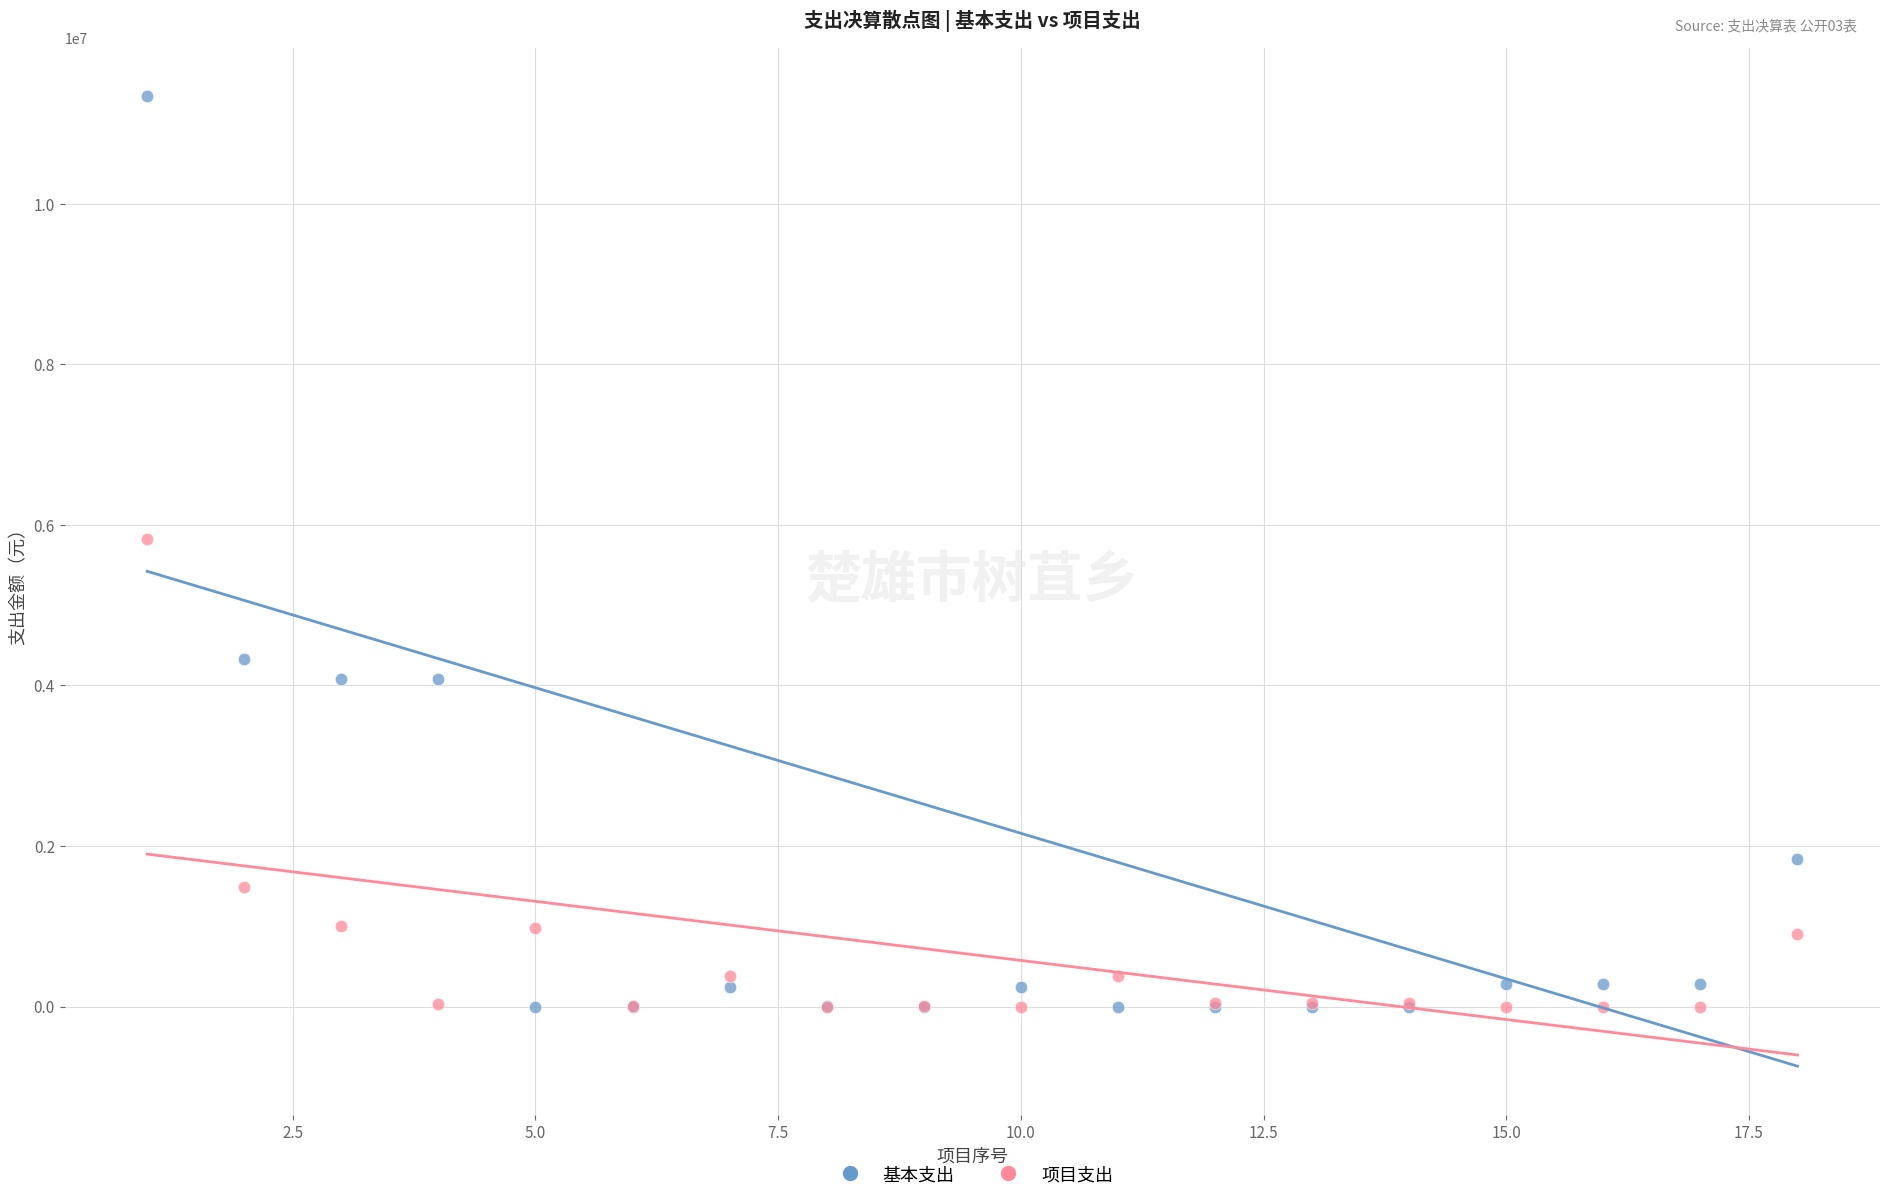

Which series contains the highest Y value?

基本支出